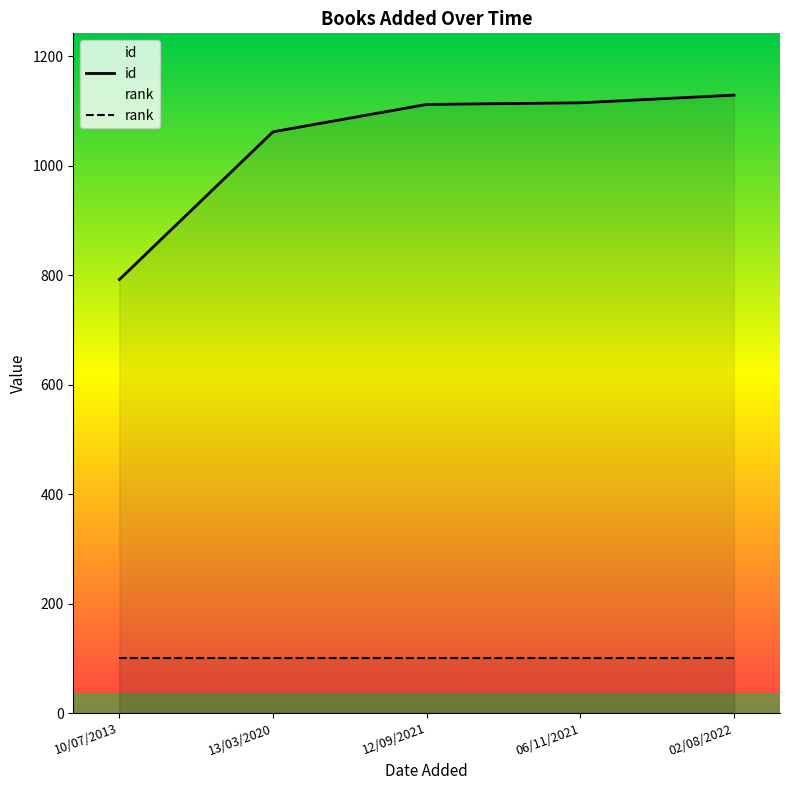

Rank the categories by value from highest to lowest.

02/08/2022, 06/11/2021, 12/09/2021, 13/03/2020, 10/07/2013